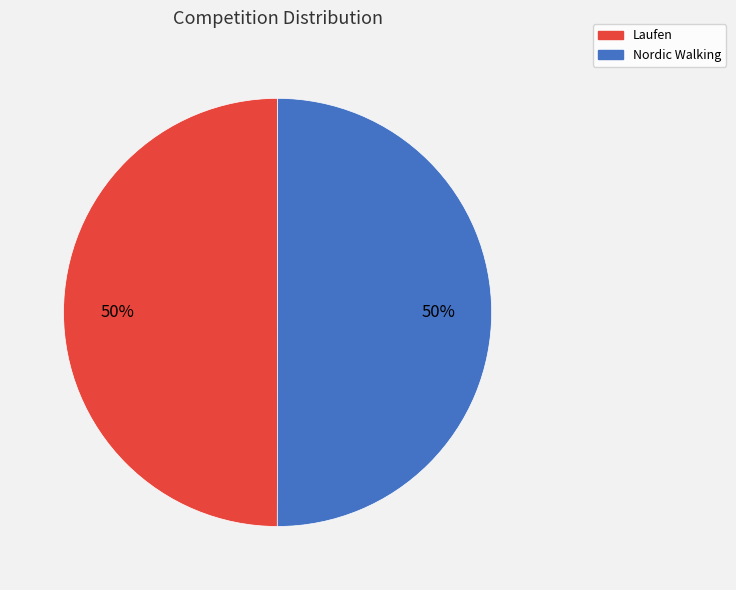

What is the ratio of the value at Nordic Walking to the value at Laufen?

1.0